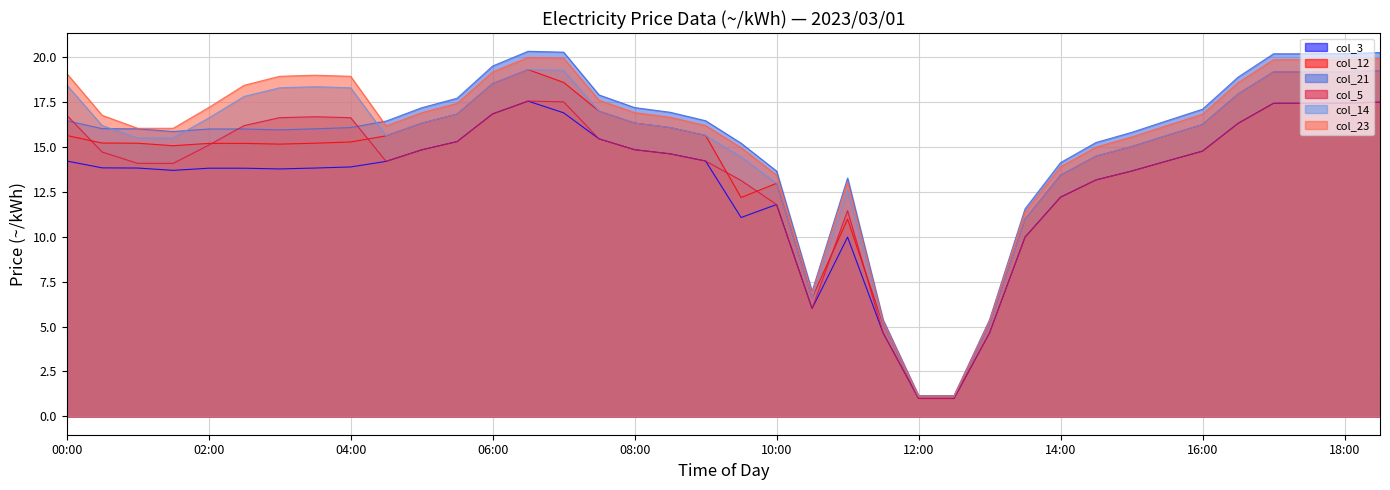

Rank the series by their maximum value, from lowest to highest.

col_3, col_5, col_12, col_14, col_23, col_21